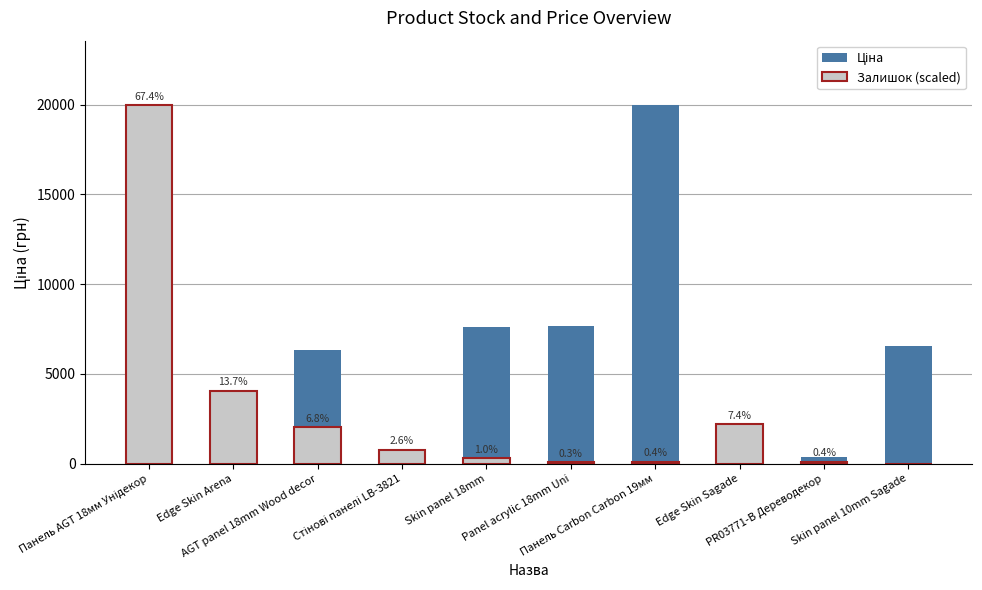

What is the sum of the Ціна values at Edge Skin Sagade and AGT panel 18mm Wood decor?

6340.7